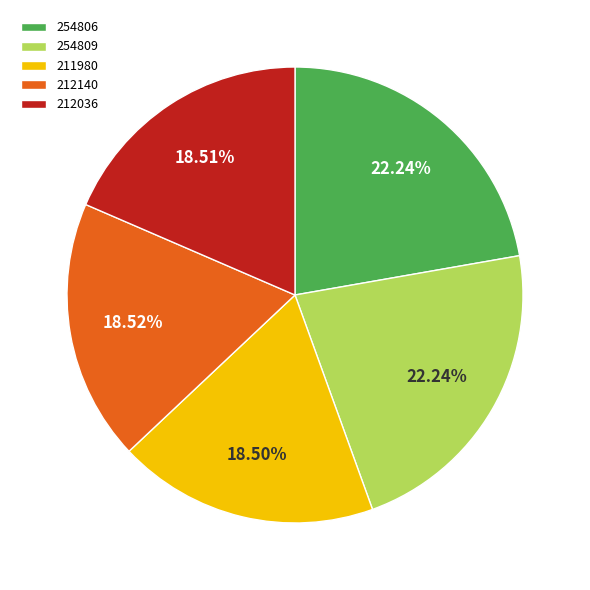

Does 212036 account for over 50% of the chart?

No